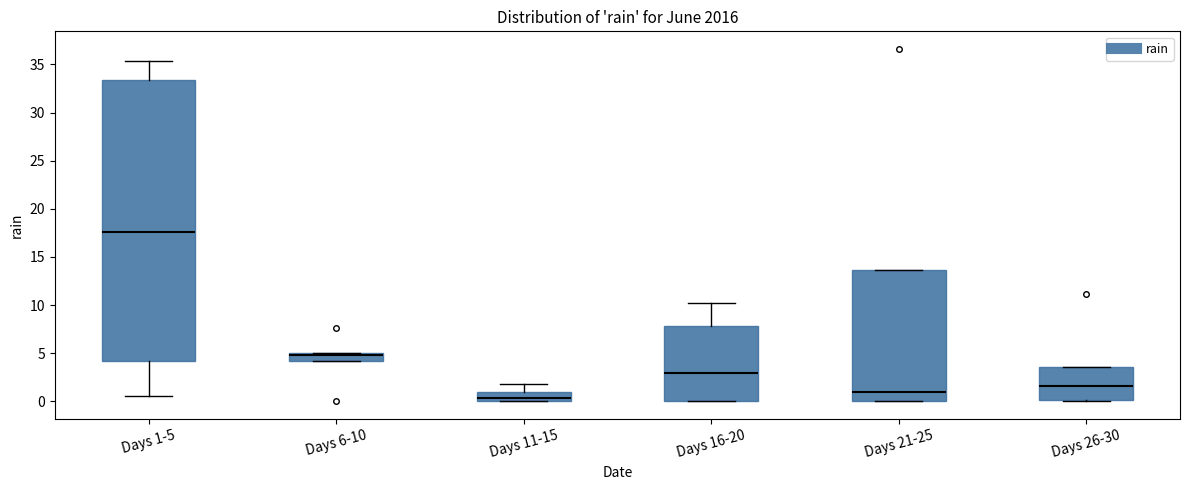

Where is the upper edge of the box for Days 1-5 on the y-axis? The values are not printed on the chart, so give them approximately, as read against the axis.

33.5